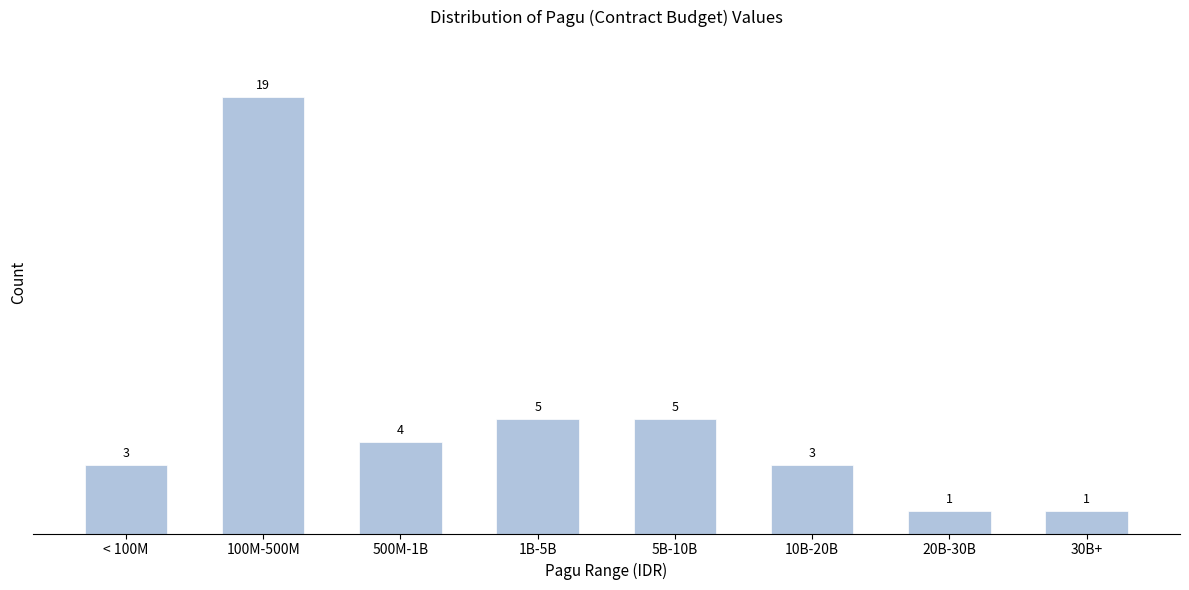

Reading left to right, extract all data points from this chart.

3	19	4	5	5	3	1	1